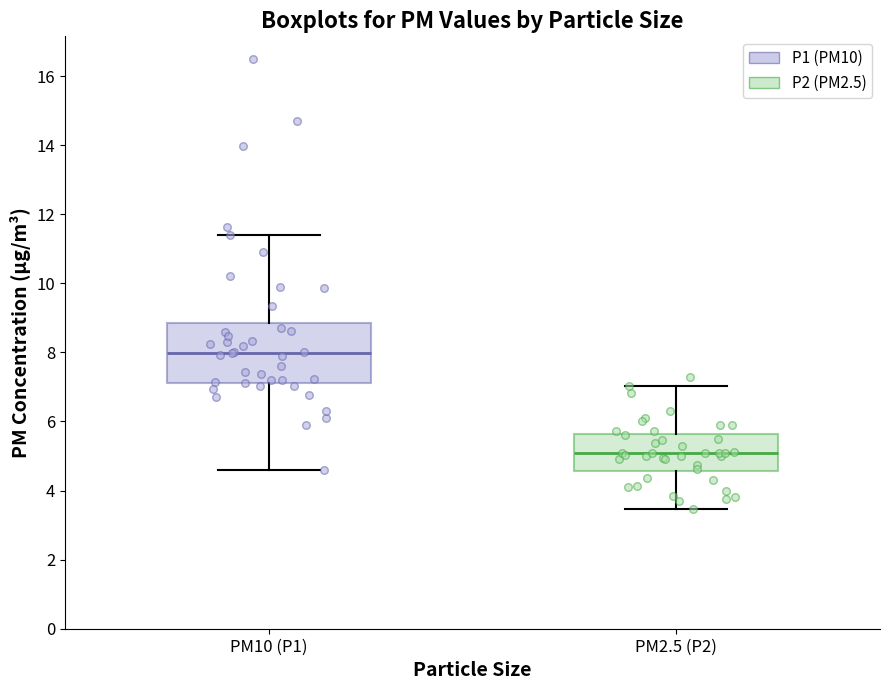

Which box has the highest median line?

PM10 (P1)